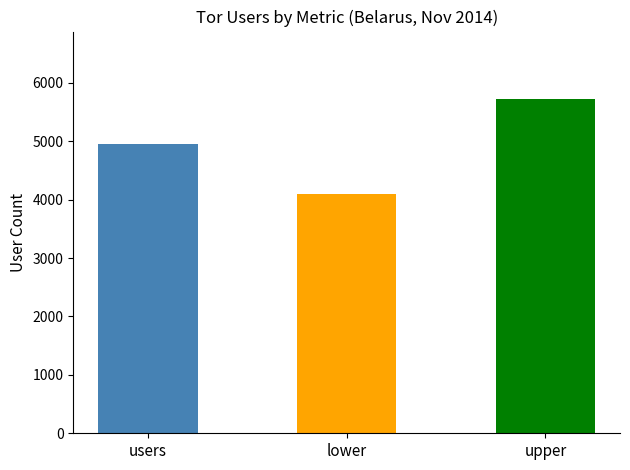

Rank the series by their maximum value, from lowest to highest.

lower, users, upper